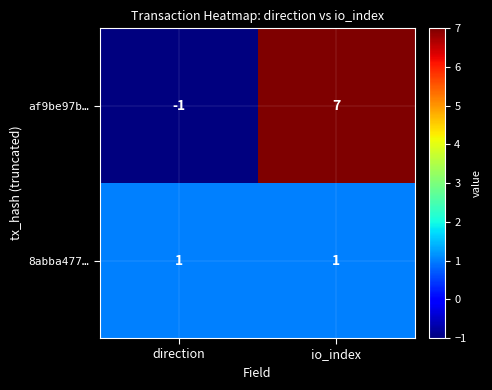

What is the greatest value displayed?

7